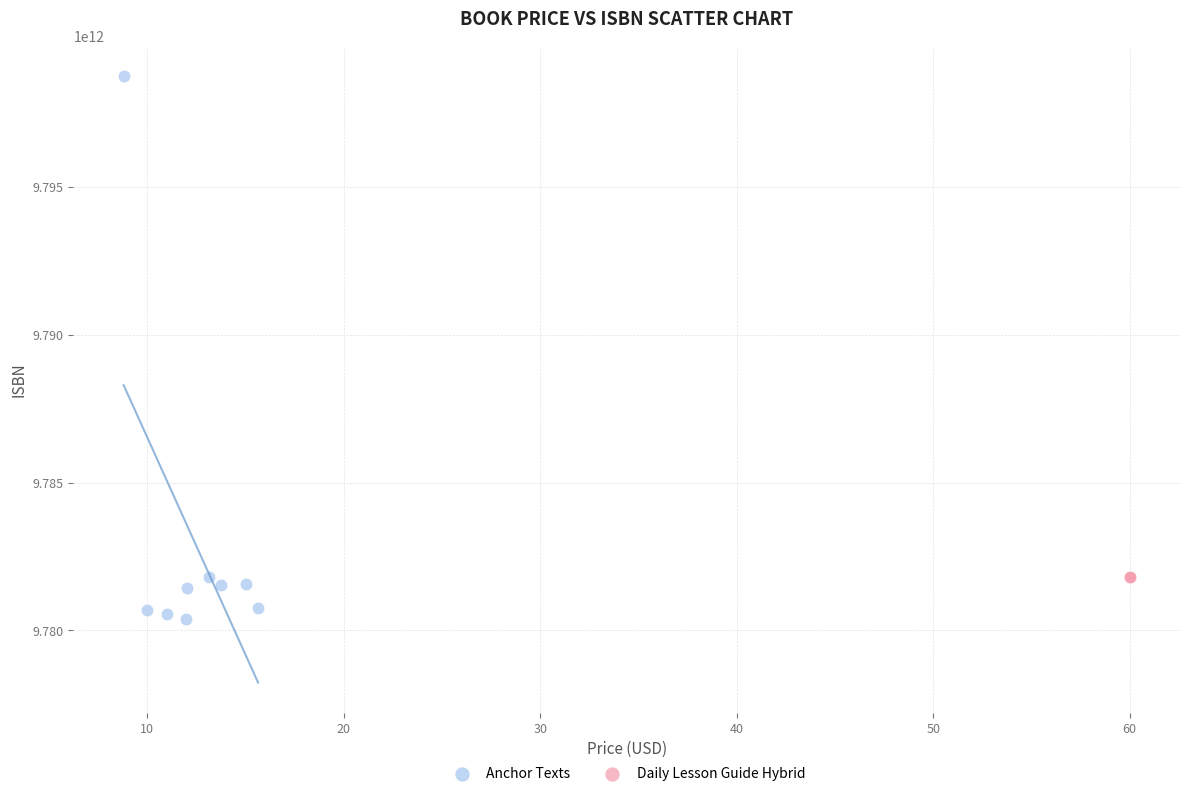

What are all the series names shown in the legend?

Anchor Texts, Daily Lesson Guide Hybrid